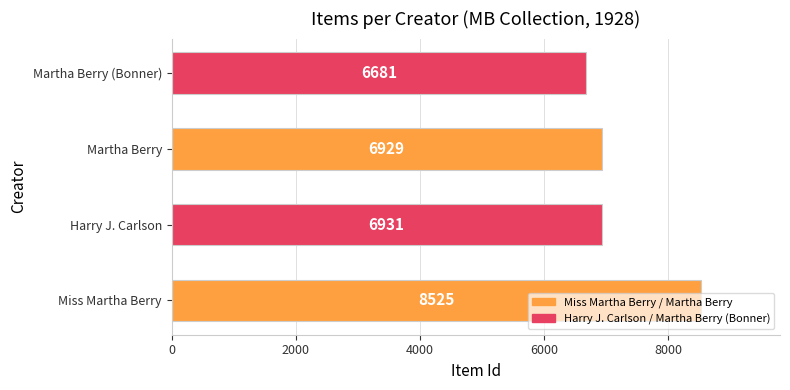

What is the difference between the maximum and second lowest values?

1596